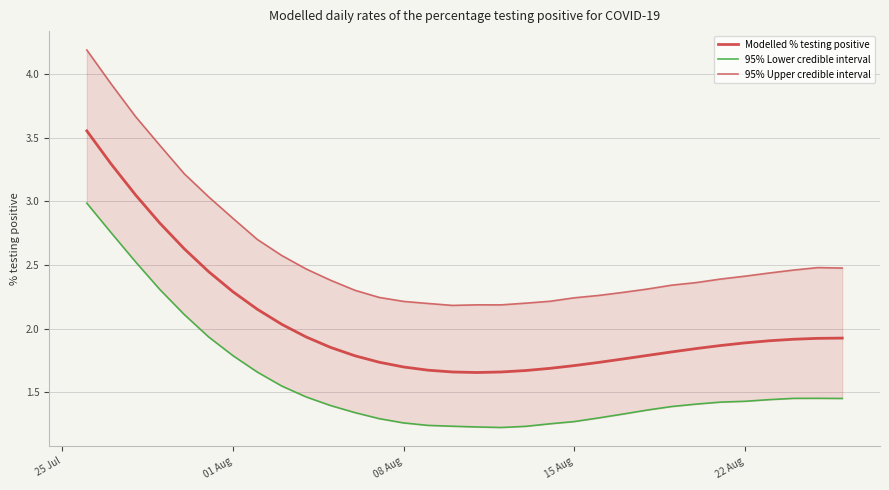

Is the value of Modelled % testing positive at 25 greater than the value of 95% Upper credible interval at 20?

No